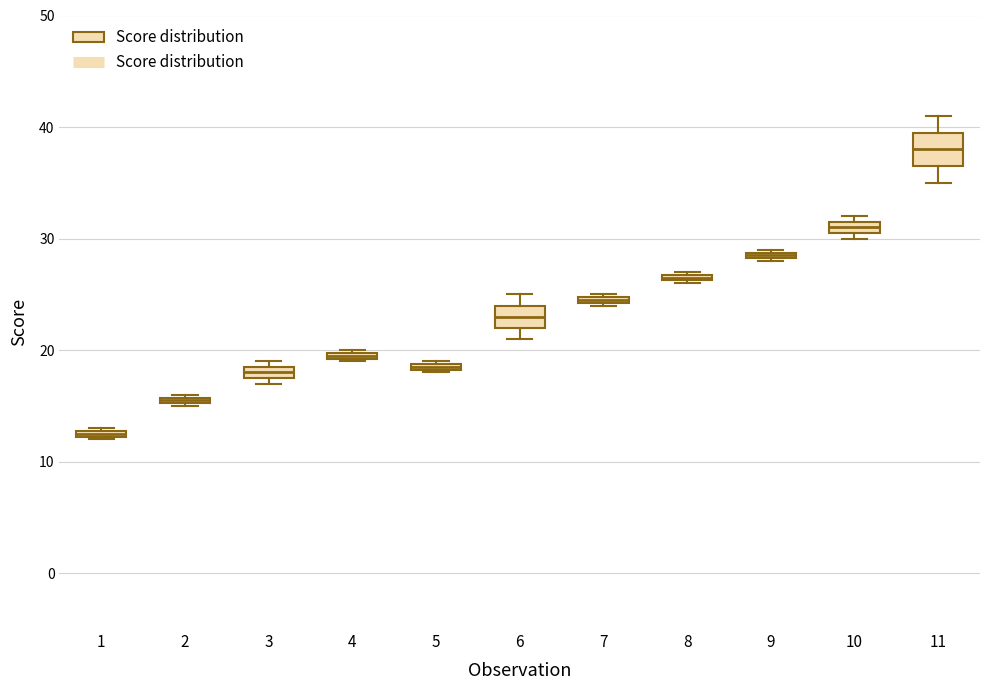

Where is the lower edge of the box at x = 3 on the y-axis? The values are not printed on the chart, so give them approximately, as read against the axis.

18